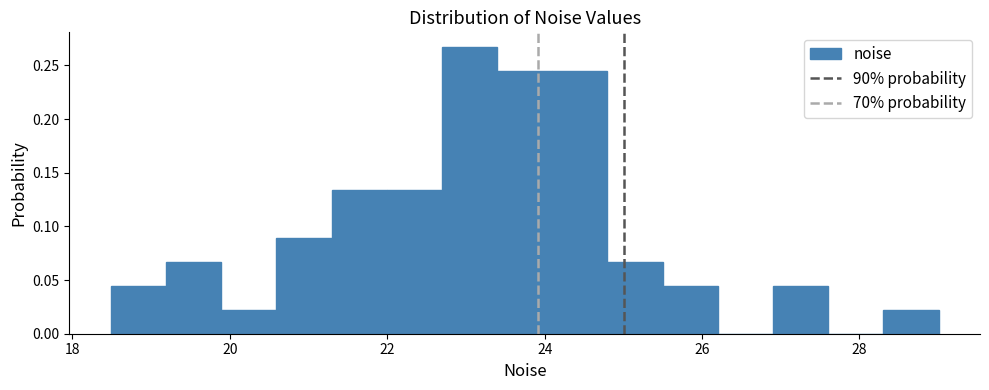

Read against the x-axis, roughly where is the centre of the tallest bar?

23.0